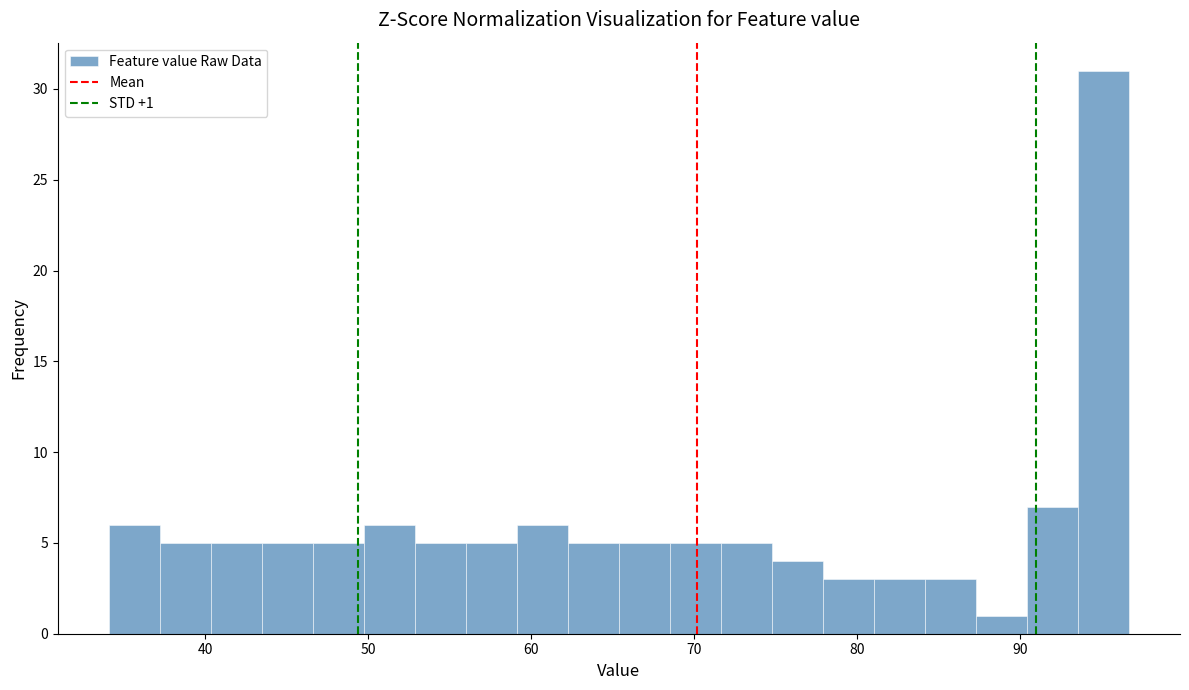

Read against the x-axis, roughly where is the centre of the tallest bar?

95